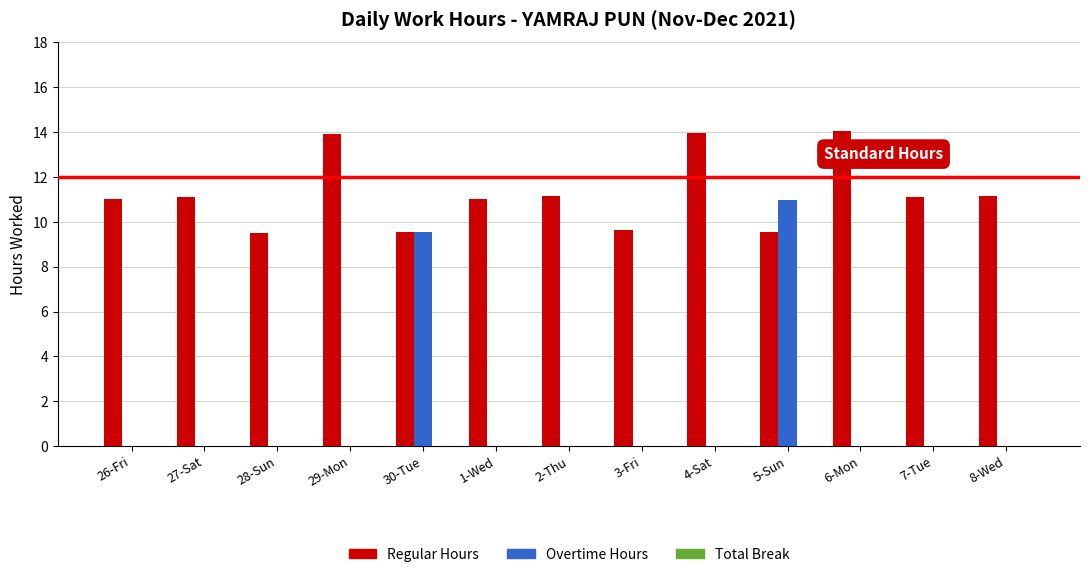

Are the bars grouped side by side (vs. stacked)?

Yes